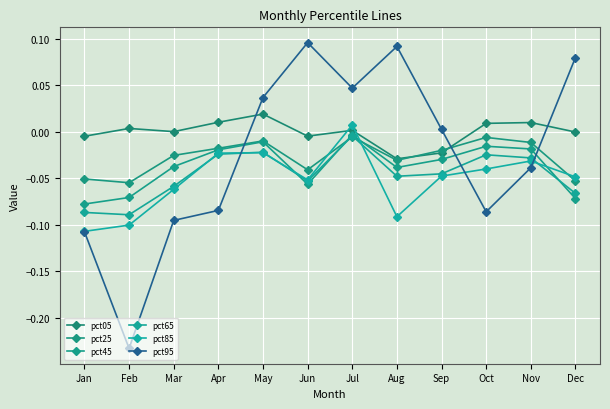

How many lines are shown in the chart?

6